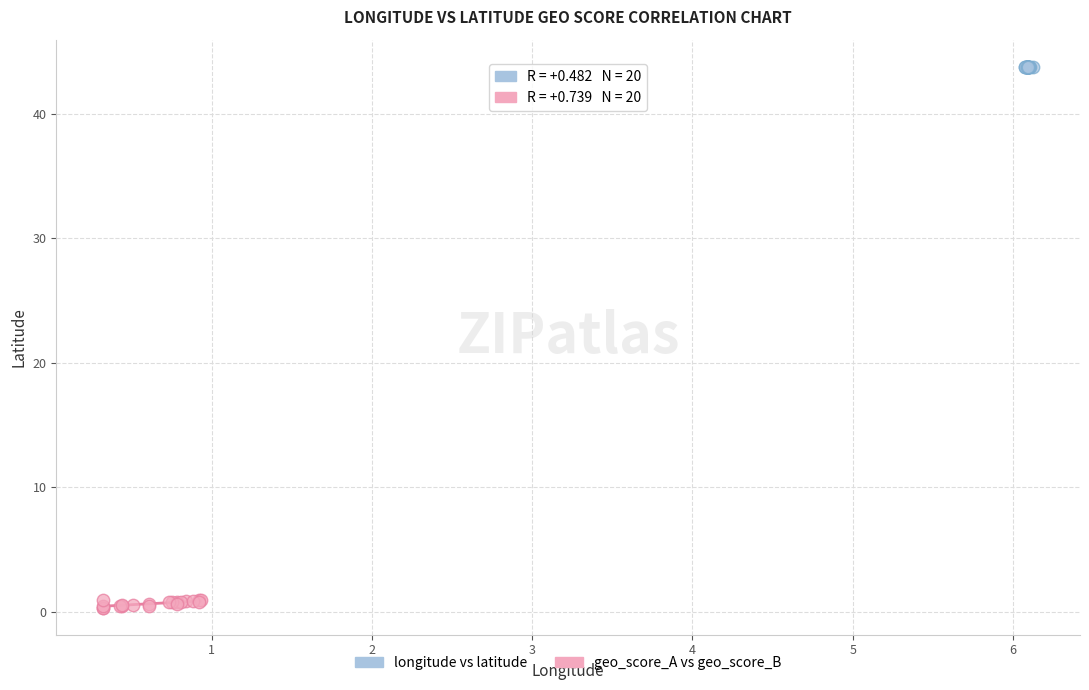

What are all the series names shown in the legend?

longitude vs latitude, geo_score_A vs geo_score_B